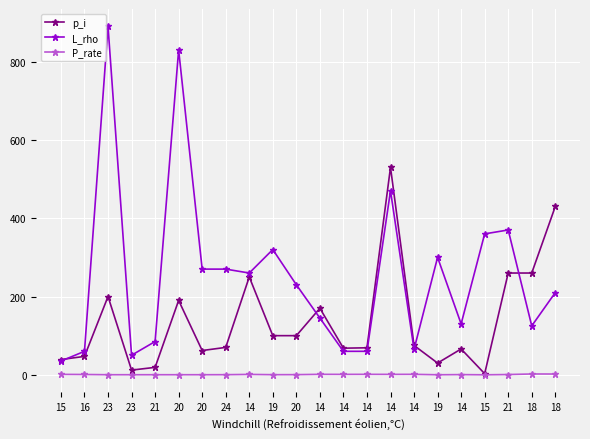

Which series has the largest total across all categories?

L_rho